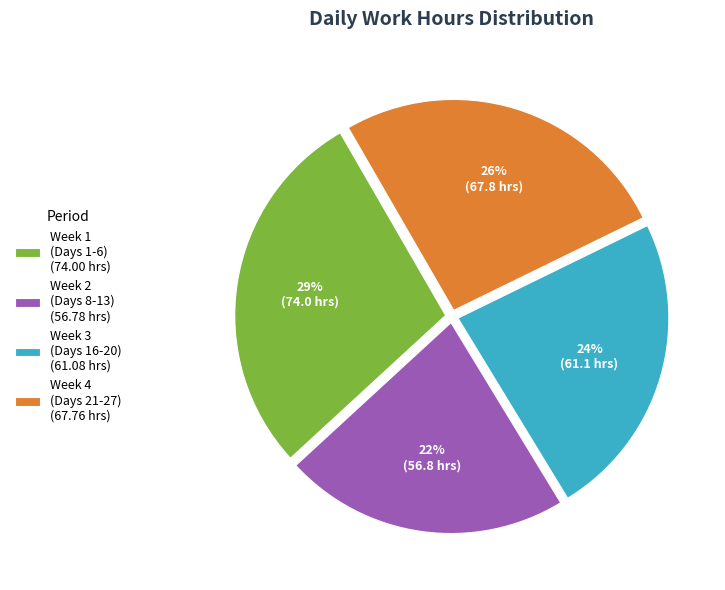

The Week 3 (Days 16-20) (61.08 hrs) slice represents 14% of the pie. True or false?

False